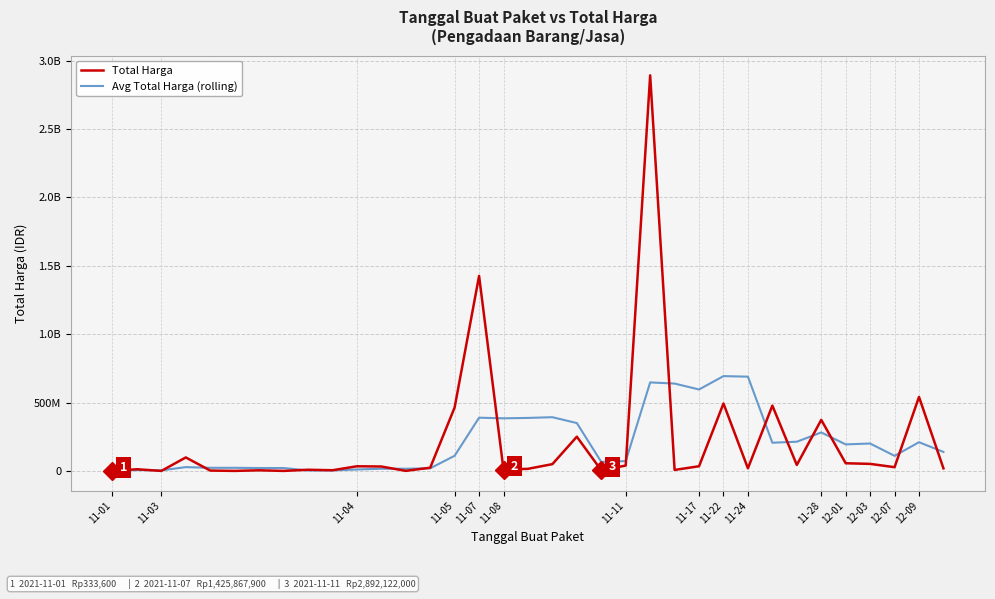

Does the chart have visible grid lines?

Yes